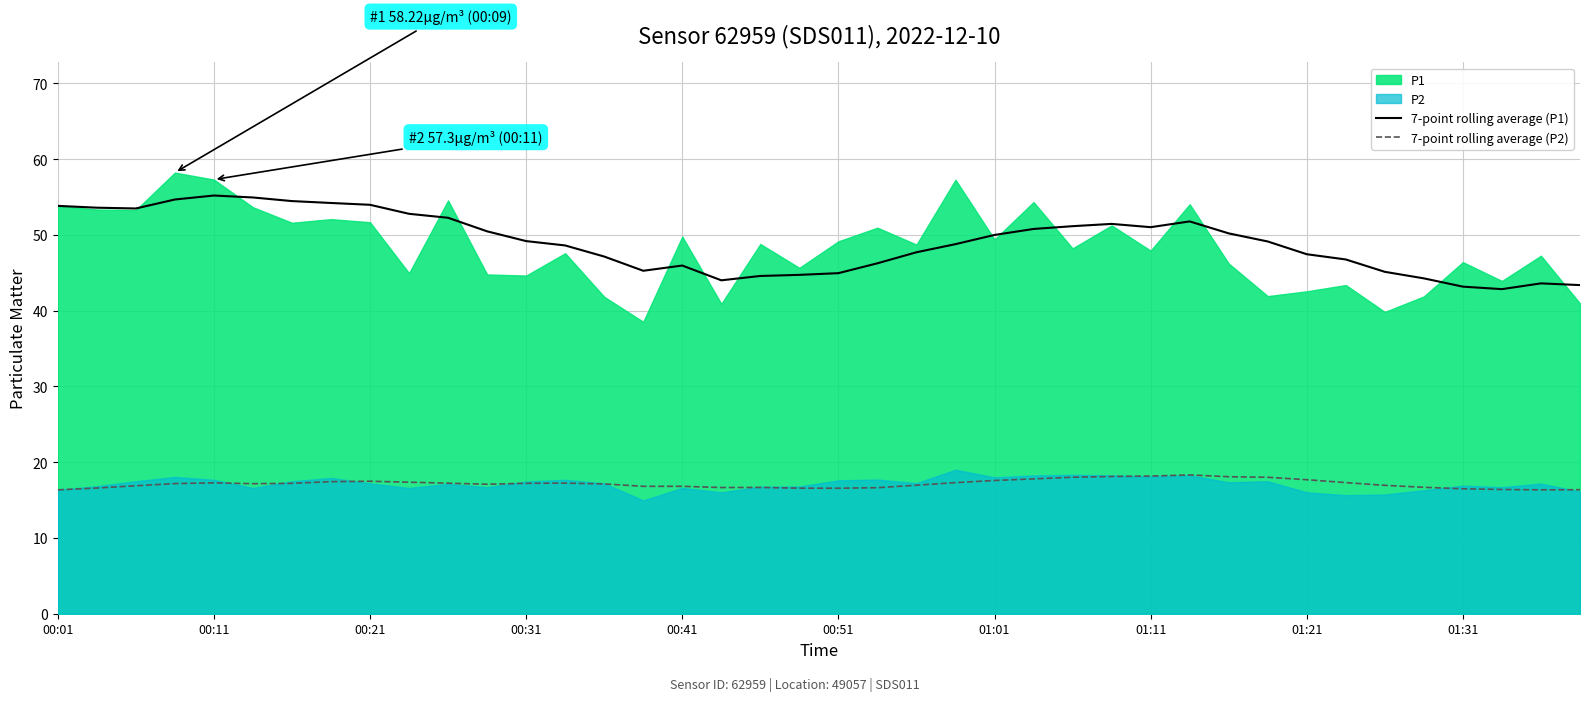

How many categories are shown in the chart?

40